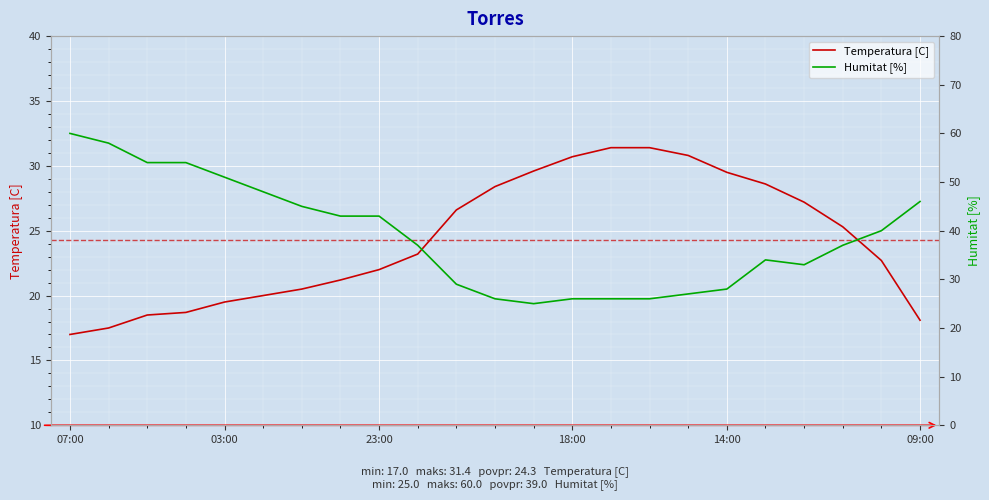

What are all the series names shown in the legend?

Temperatura [C], Humitat [%]